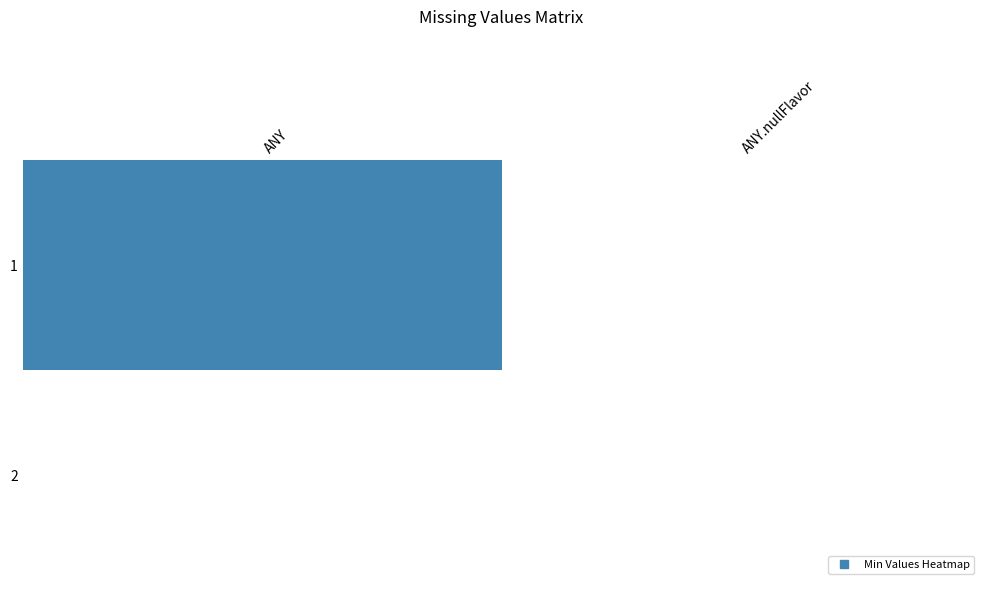

How many data points does each series have?

2